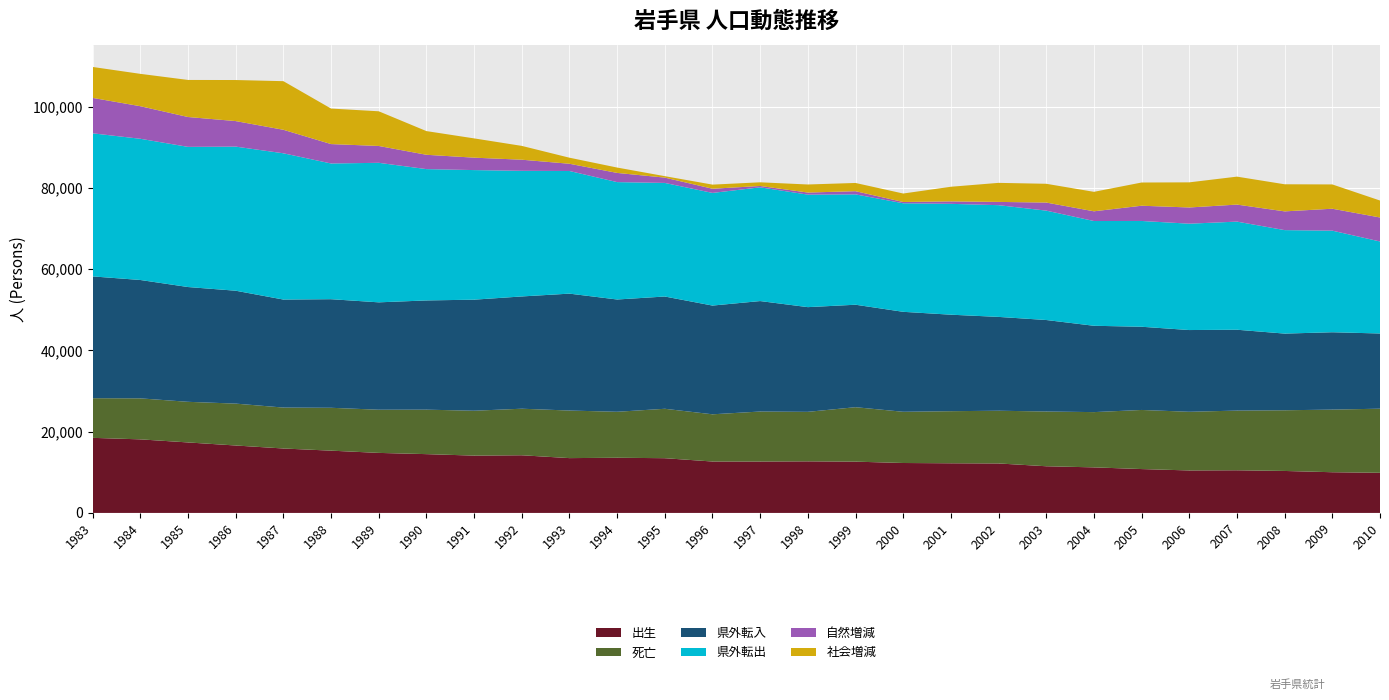

Reading left to right, extract all data points from this chart.

出生: 18485	18114	17354	16602	15864	15332	14779	14476	14110	14198	13495	13583	13475	12656	12649	12699	12624	12292	12223	12180	11491	11215	10800	10457	10501	10332	10020	9879
死亡: 9764	10094	10003	10313	10077	10555	10631	10949	11053	11460	11714	11320	12168	11627	12318	12189	13410	12611	12826	12983	13479	13607	14552	14446	14695	14944	15418	15787
県外転入: 29988	29147	28263	27797	26595	26738	26440	26894	27344	27643	28786	27647	27641	26773	27198	25780	25230	24614	23760	23103	22530	21258	20487	20126	19911	18879	19050	18515
県外転出: 35231	34769	34512	35482	36016	33418	34356	32338	31909	30931	30197	28905	27970	27737	28006	27705	27169	26724	27296	27510	26933	25794	26048	26189	26620	25480	25014	22655
自然増減: 8721	8020	7351	6289	5787	4777	4148	3527	3057	2738	1781	2263	1307	1029	331	510	-786	-319	-603	-803	-1988	-2392	-3752	-3989	-4194	-4612	-5398	-5908
社会増減: -7617	-7966	-9126	-10107	-11969	-8744	-8539	-5833	-4747	-3402	-1491	-1320	-357	-1013	-903	-1986	-2025	-2085	-3603	-4689	-4622	-4794	-5715	-6188	-6881	-6673	-5982	-4175